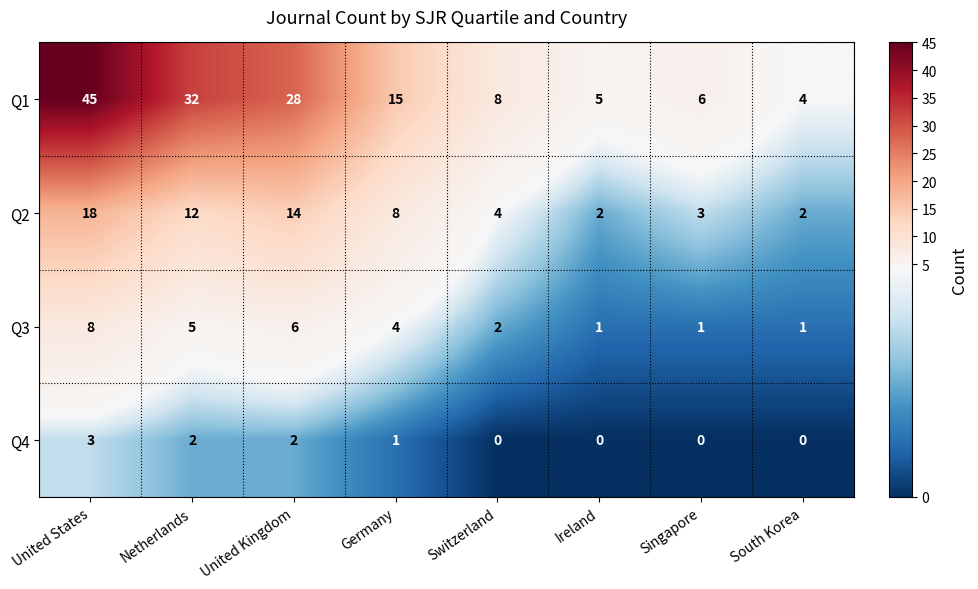

What is the total value across all series at Netherlands?

51